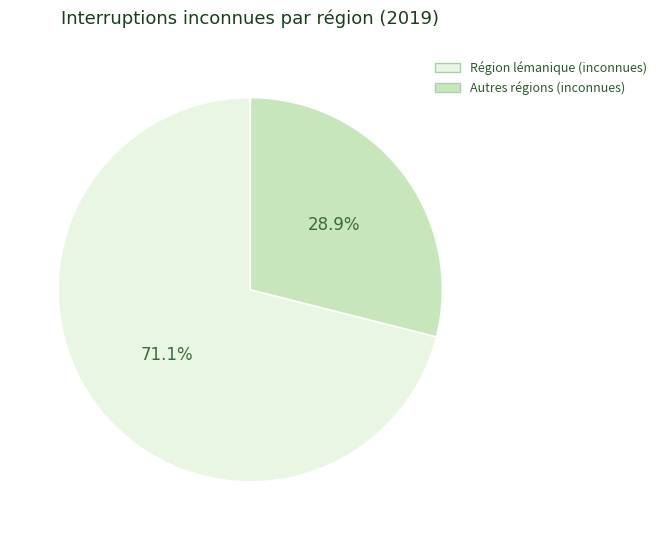

Is there any slice that represents more than half of the pie?

Yes